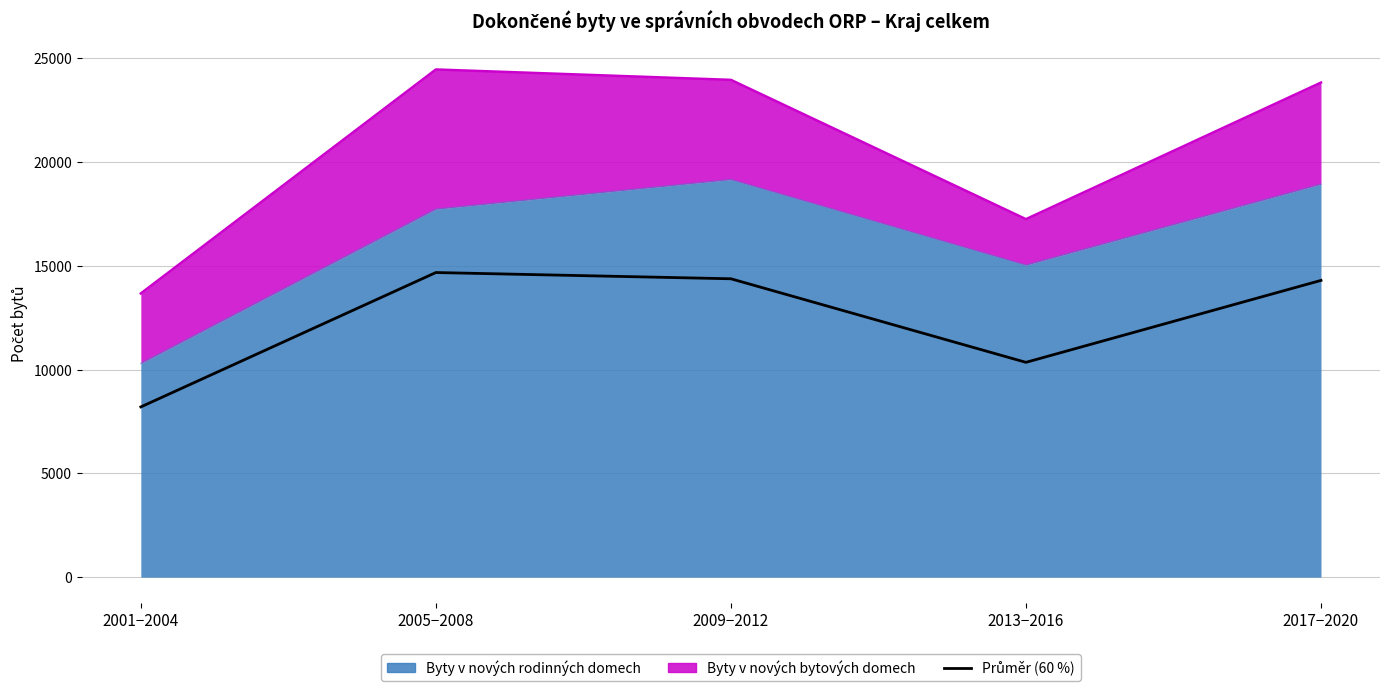

Which has a higher value, 2009−2012 or 2005−2008?

2005−2008